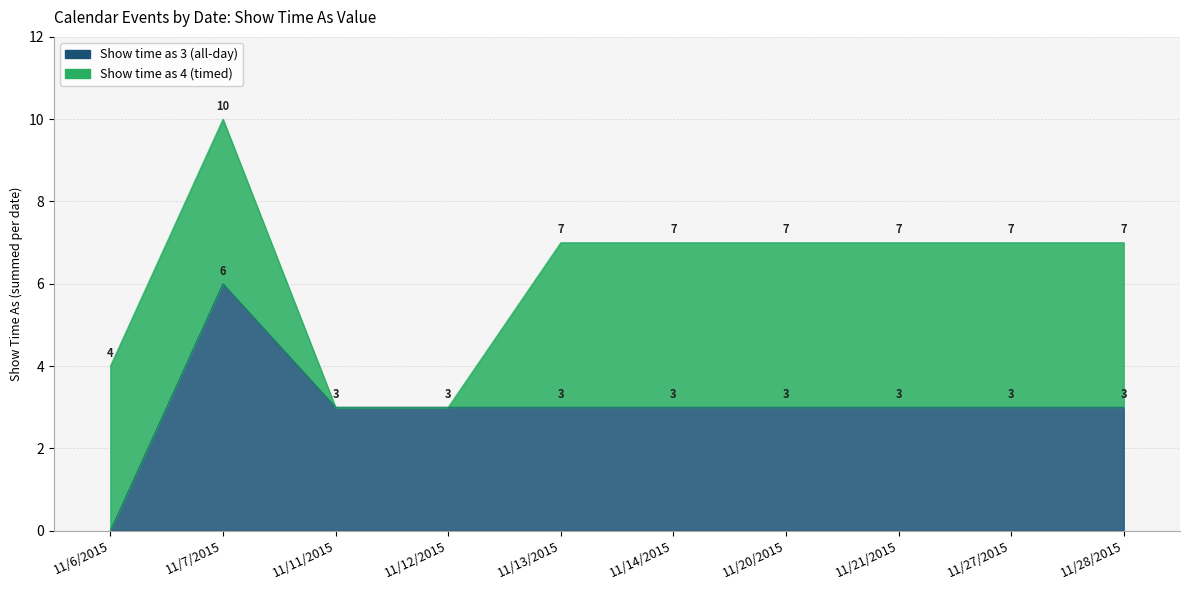

Count the number of values greater than 3.

1